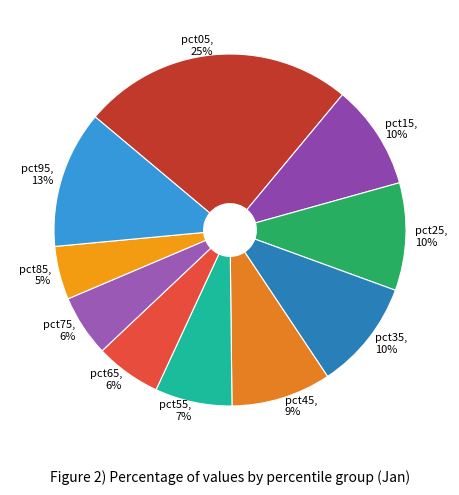

To the nearest percent, what percentage of the pie is pct85?

5%